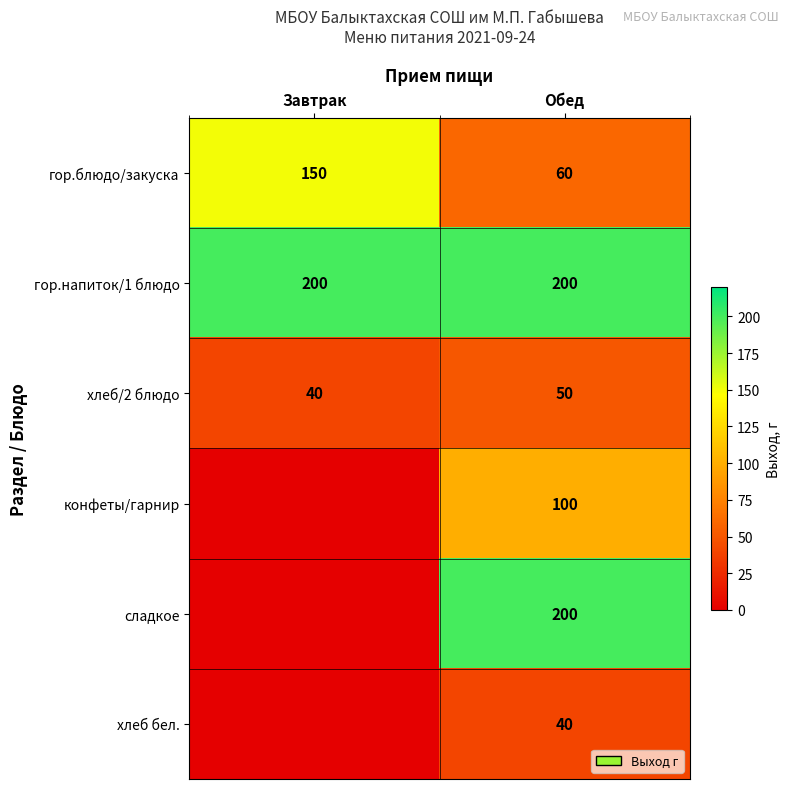

True or false: хлеб/2 блюдо has a value of 11 at Завтрак.

False